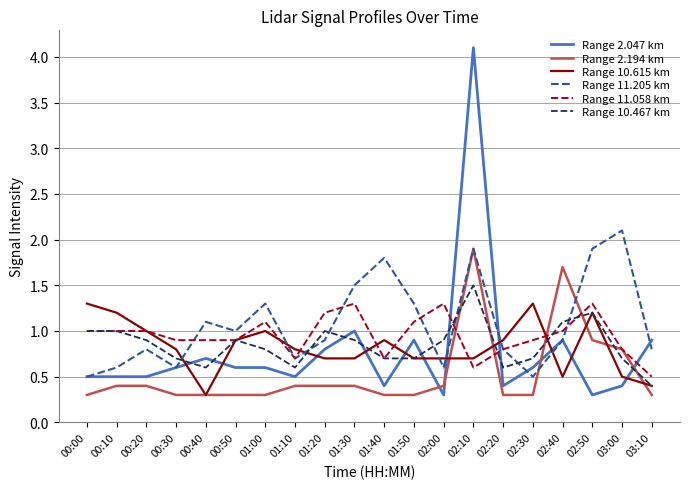

Reading left to right, list all the values displayed in this chart.

Range 2.047 km: 00:00=0.5	00:10=0.5	00:20=0.5	00:30=0.6	00:40=0.7	00:50=0.6	01:00=0.6	01:10=0.5	01:20=0.8	01:30=1.0	01:40=0.4	01:50=0.9	02:00=0.3	02:10=4.1	02:20=0.4	02:30=0.6	02:40=0.9	02:50=0.3	03:00=0.4	03:10=0.9
Range 2.194 km: 00:00=0.3	00:10=0.4	00:20=0.4	00:30=0.3	00:40=0.3	00:50=0.3	01:00=0.3	01:10=0.4	01:20=0.4	01:30=0.4	01:40=0.3	01:50=0.3	02:00=0.4	02:10=1.9	02:20=0.3	02:30=0.3	02:40=1.7	02:50=0.9	03:00=0.8	03:10=0.3
Range 10.615 km: 00:00=1.3	00:10=1.2	00:20=1.0	00:30=0.8	00:40=0.3	00:50=0.9	01:00=1.0	01:10=0.8	01:20=0.7	01:30=0.7	01:40=0.9	01:50=0.7	02:00=0.7	02:10=0.7	02:20=0.9	02:30=1.3	02:40=0.5	02:50=1.2	03:00=0.5	03:10=0.4
Range 11.205 km: 00:00=0.5	00:10=0.6	00:20=0.8	00:30=0.6	00:40=1.1	00:50=1.0	01:00=1.3	01:10=0.7	01:20=0.9	01:30=1.5	01:40=1.8	01:50=1.3	02:00=0.6	02:10=1.9	02:20=0.8	02:30=0.5	02:40=0.9	02:50=1.9	03:00=2.1	03:10=0.8
Range 11.058 km: 00:00=1.0	00:10=1.0	00:20=1.0	00:30=0.9	00:40=0.9	00:50=0.9	01:00=1.1	01:10=0.7	01:20=1.2	01:30=1.3	01:40=0.7	01:50=1.1	02:00=1.3	02:10=0.6	02:20=0.8	02:30=0.9	02:40=1.0	02:50=1.3	03:00=0.8	03:10=0.5
Range 10.467 km: 00:00=1.0	00:10=1.0	00:20=0.9	00:30=0.7	00:40=0.6	00:50=0.9	01:00=0.8	01:10=0.6	01:20=1.0	01:30=0.9	01:40=0.7	01:50=0.7	02:00=0.9	02:10=1.5	02:20=0.6	02:30=0.7	02:40=1.1	02:50=1.2	03:00=0.7	03:10=0.4